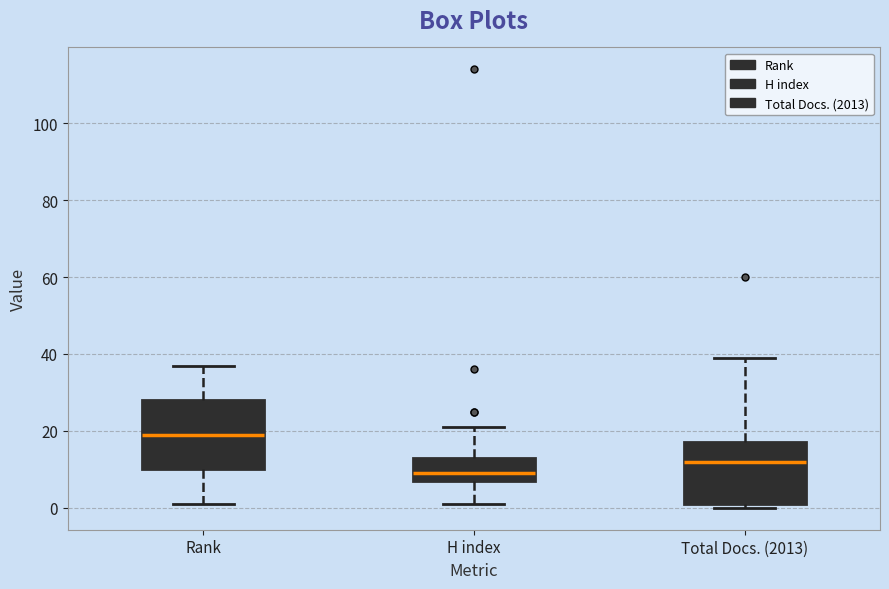

Where does the upper whisker of the box for Total Docs. (2013) end on the y-axis? The values are not printed on the chart, so give them approximately, as read against the axis.

40